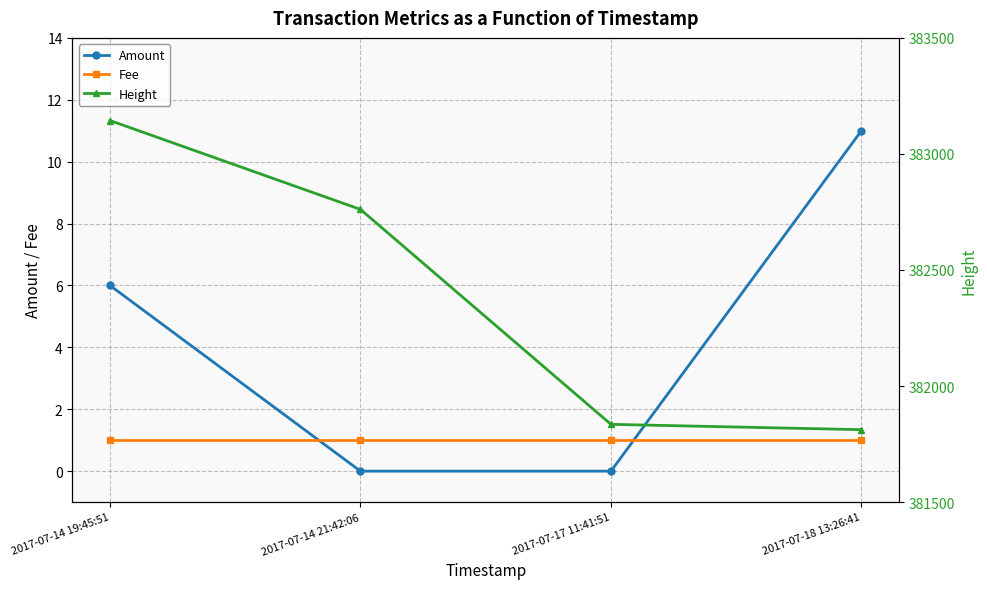

Reading left to right, list all the values displayed in this chart.

Amount: 2017-07-14 19:45:51=6	2017-07-14 21:42:06=0	2017-07-17 11:41:51=0	2017-07-18 13:26:41=11
Fee: 2017-07-14 19:45:51=1	2017-07-14 21:42:06=1	2017-07-17 11:41:51=1	2017-07-18 13:26:41=1
Height: 2017-07-14 19:45:51=383144	2017-07-14 21:42:06=382761	2017-07-17 11:41:51=381835	2017-07-18 13:26:41=381812